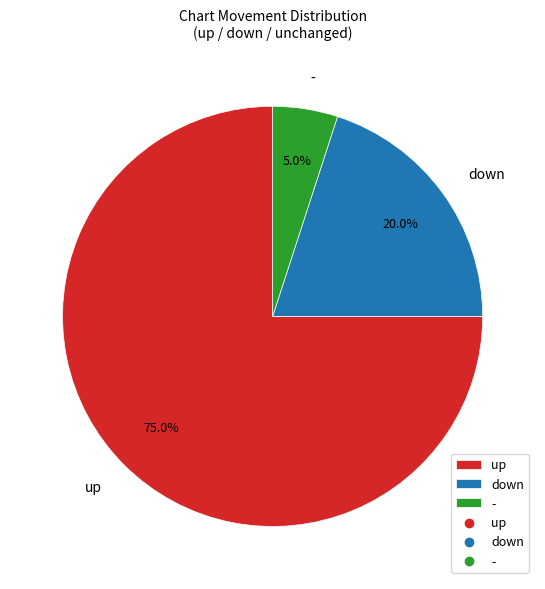

Between down and up, which is larger?

up